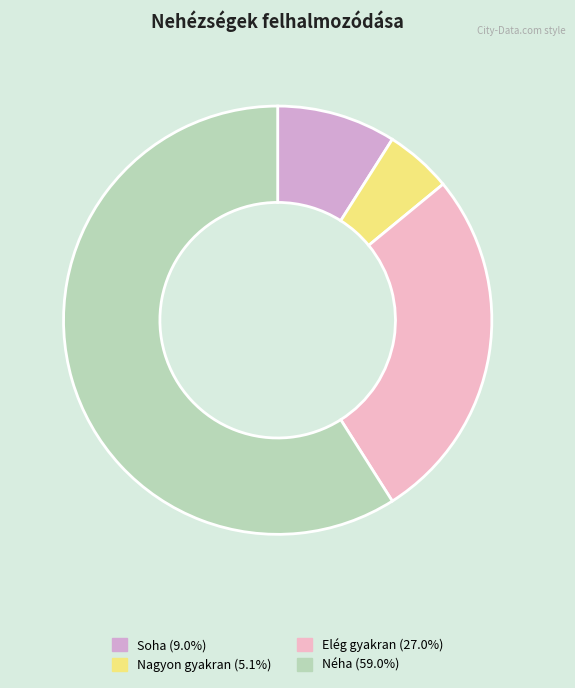

How many segments does this pie chart have?

4